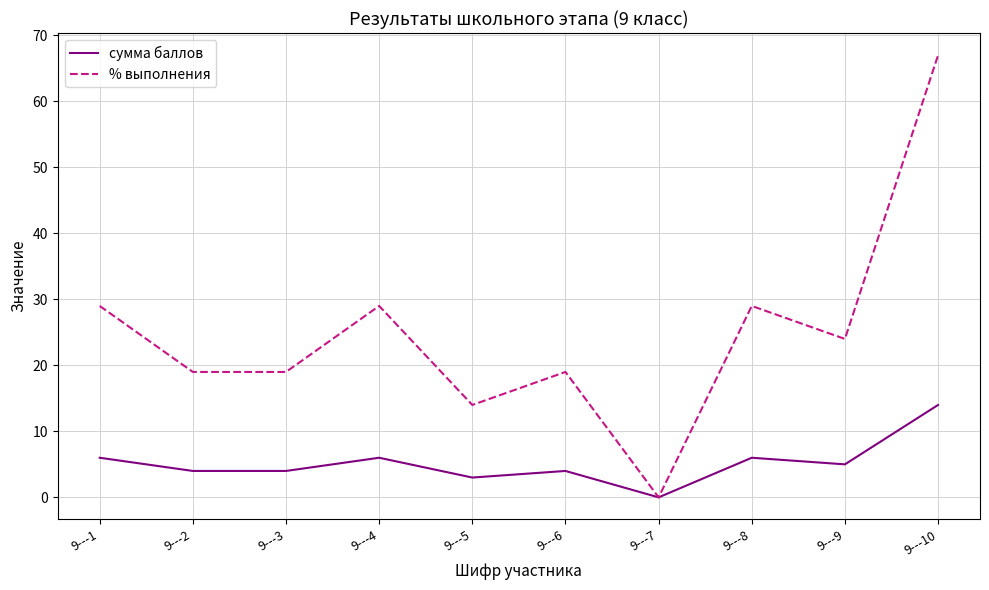

Which series has the widest spread of values?

% выполнения